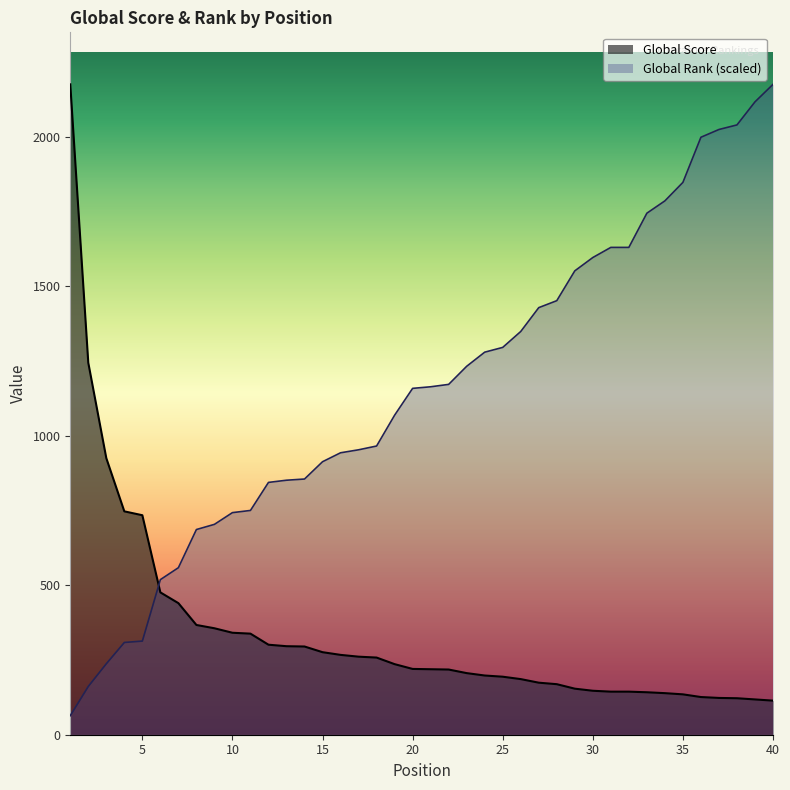

List the labels in order of Global Score value, largest first.

1, 2, 3, 4, 5, 6, 7, 8, 9, 10, 11, 12, 13, 14, 15, 16, 17, 18, 19, 20, 21, 22, 23, 24, 25, 26, 27, 28, 29, 30, 31, 32, 33, 34, 35, 36, 37, 38, 39, 40